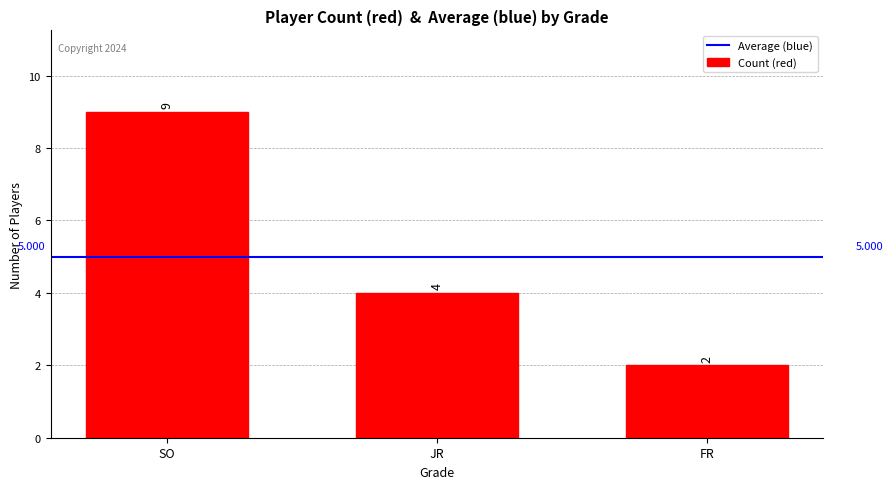

What is the maximum value shown in the chart?

9